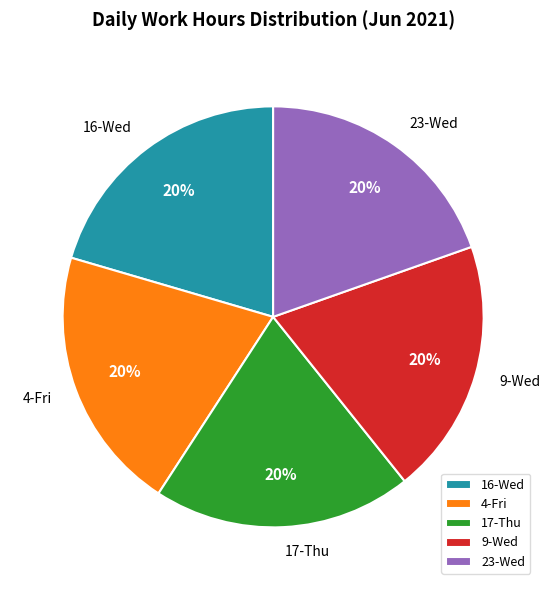

Do 23-Wed and 4-Fri together represent more than half of the pie?

No